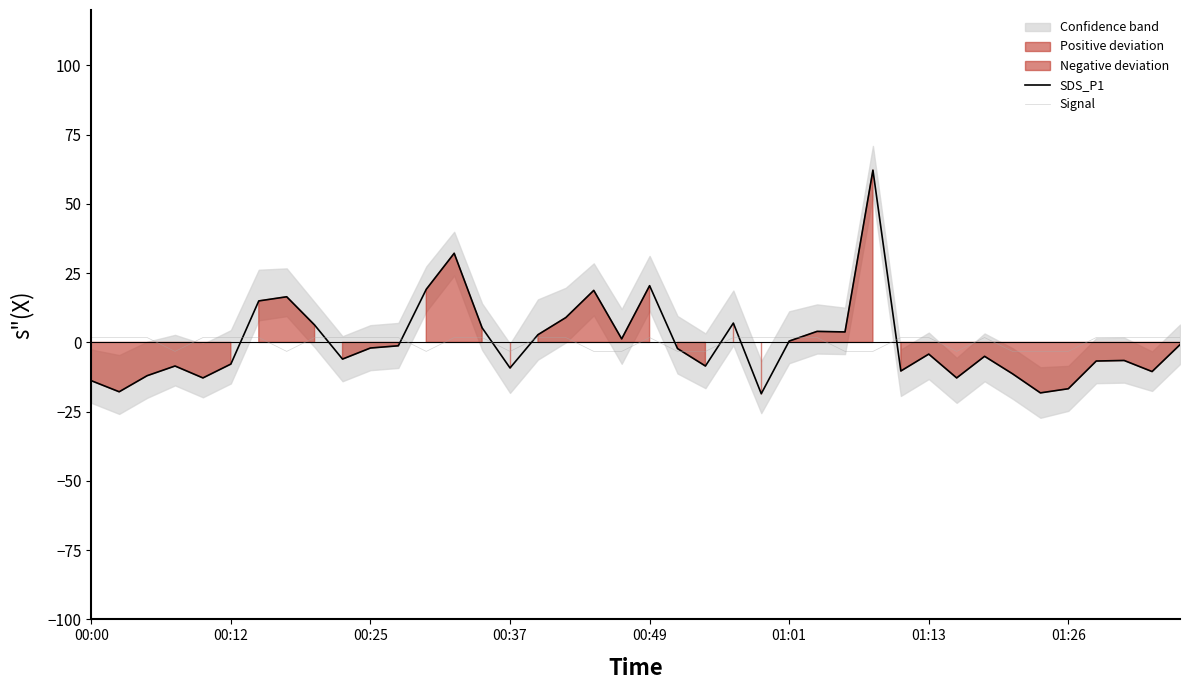

Which series has the widest spread of values?

SDS_P1